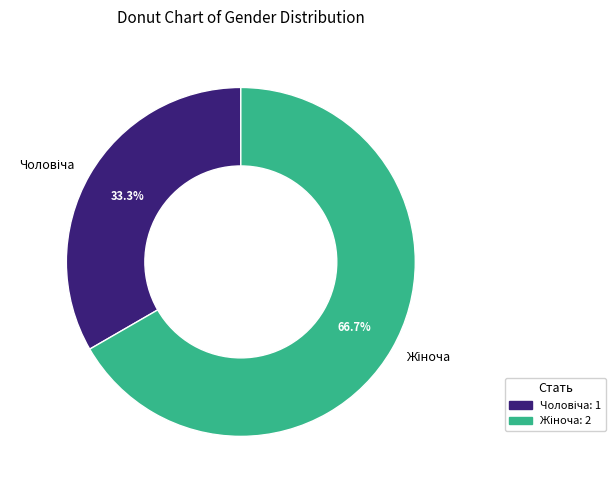

Is there any slice that represents more than half of the pie?

Yes